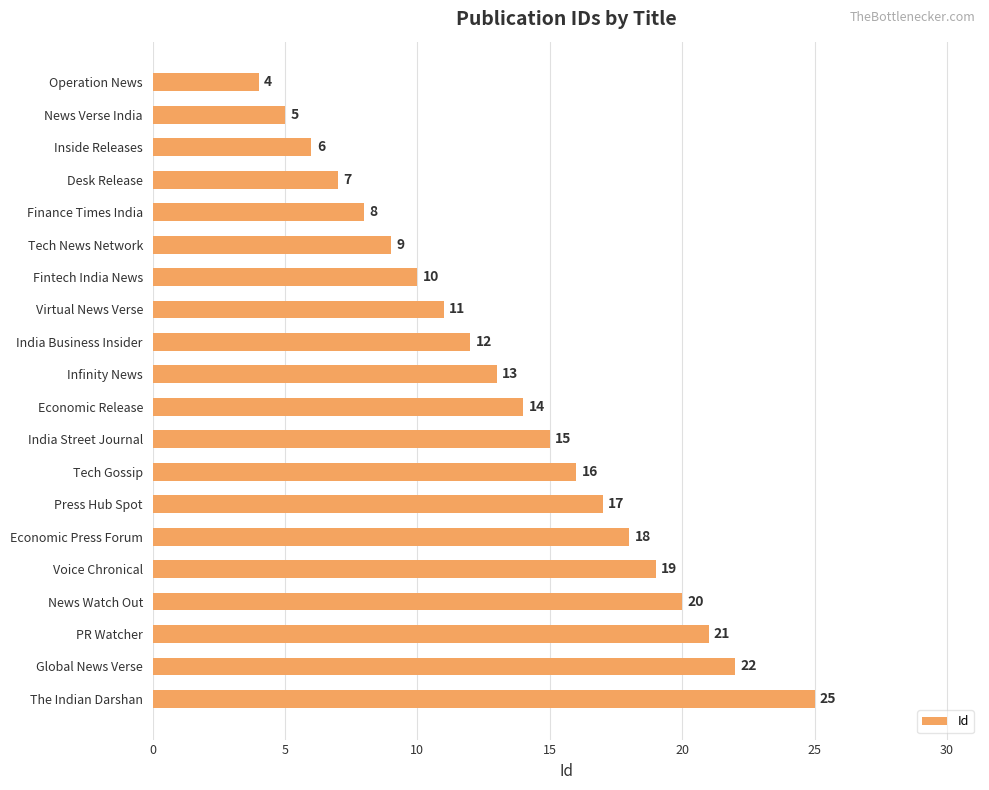

What is the label of the 10th bar from the bottom?

Economic Release